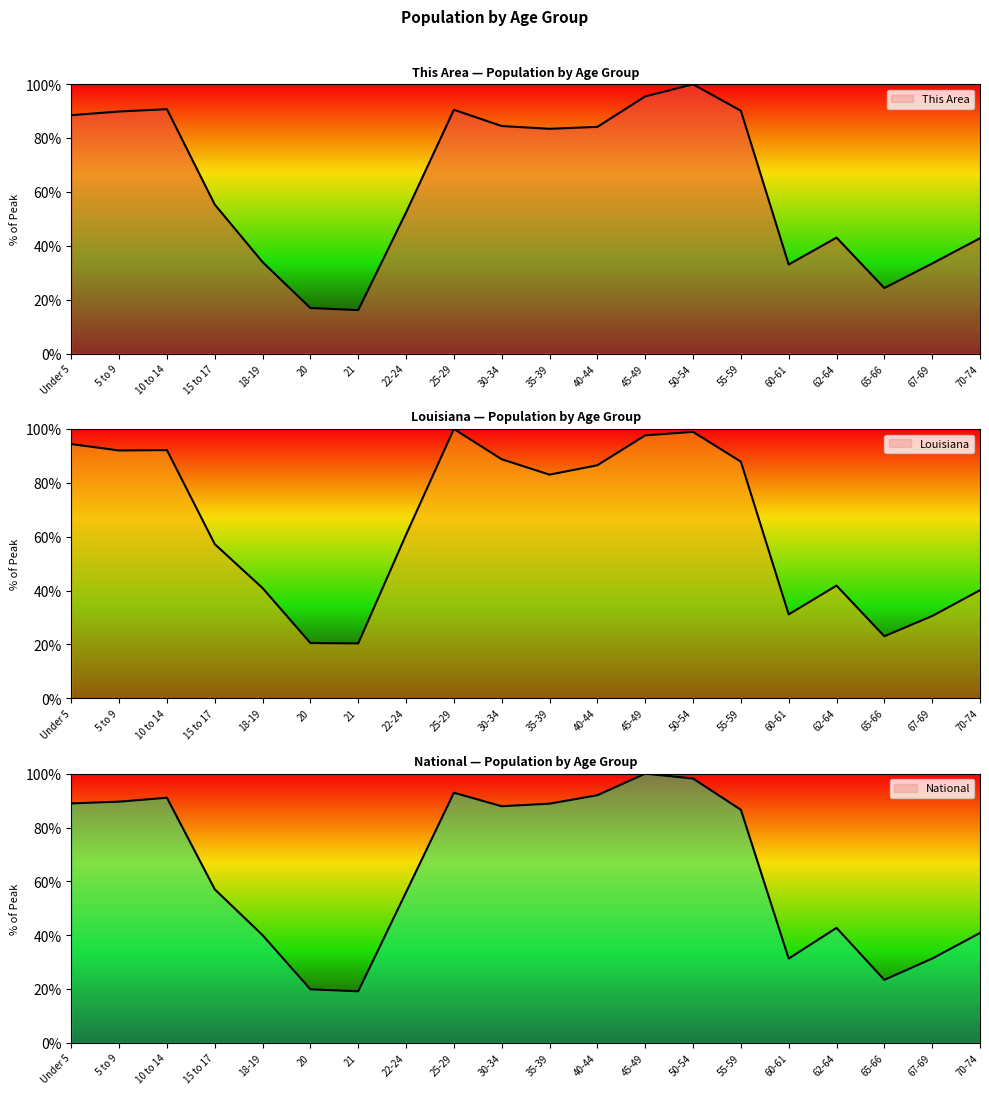

True or false: This Area has a value of 125.8 at 35-39.

False